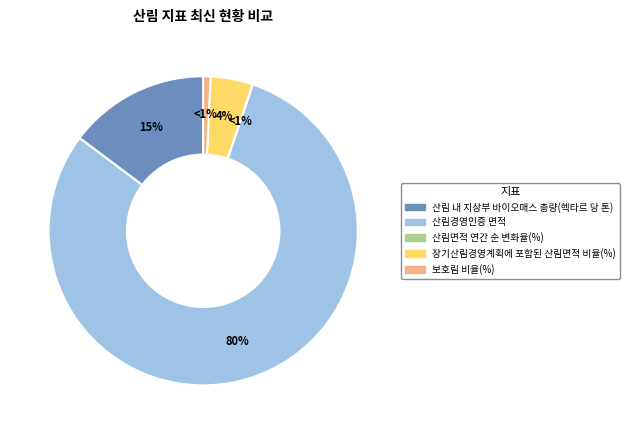

What is the total percentage of 보호림 비율(%) and 장기산림경영계획에 포함된 산림면적 비율(%)?

5.2%